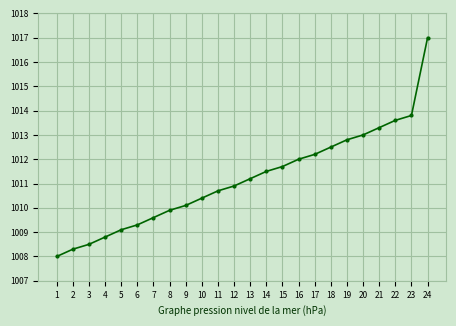

What is the difference between the values at 9 and 16?

1.9